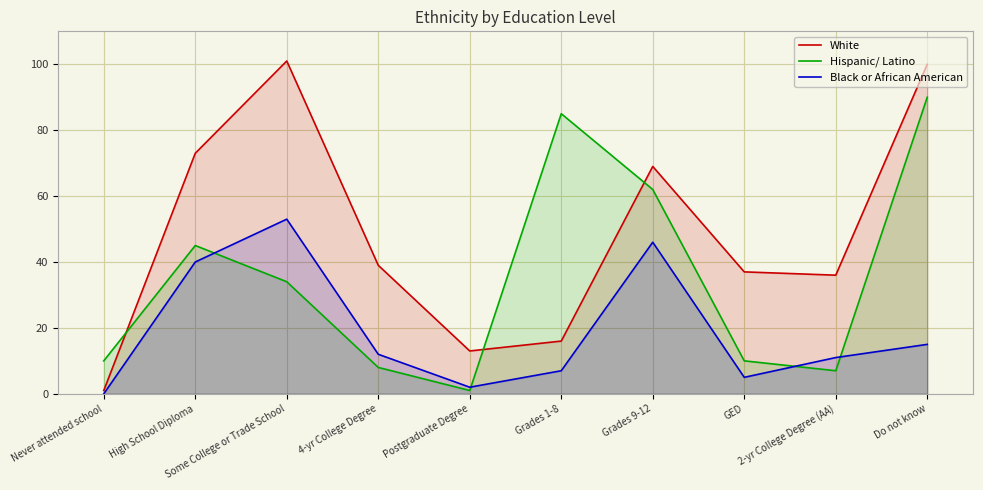

Reading right to left, list all the values displayed in this chart.

White: 100	36	37	69	16	13	39	101	73	1
Hispanic/ Latino: 90	7	10	62	85	1	8	34	45	10
Black or African American: 15	11	5	46	7	2	12	53	40	0